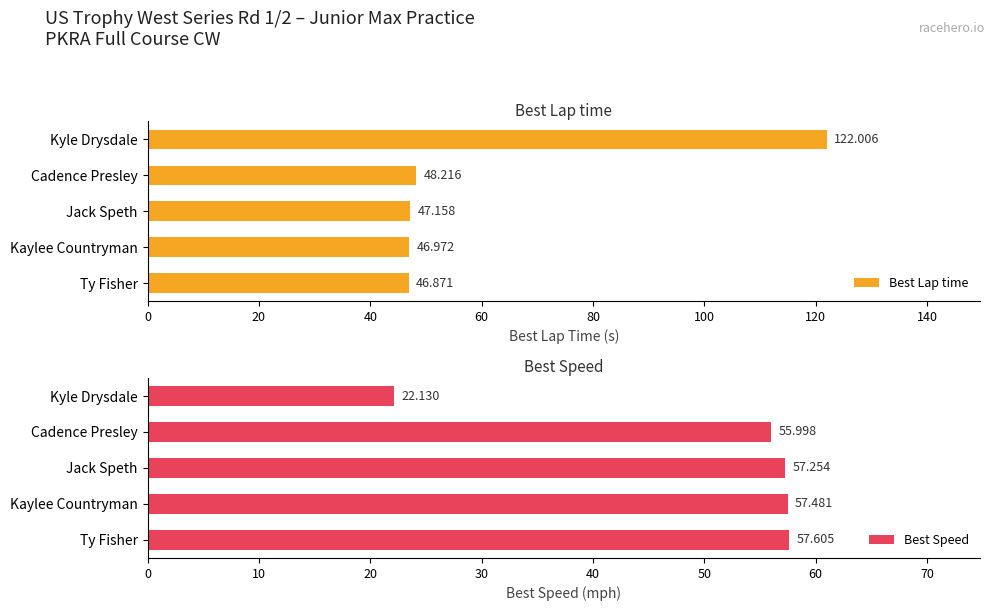

What is the difference between the second highest and minimum values in the Best Speed series?

35.4